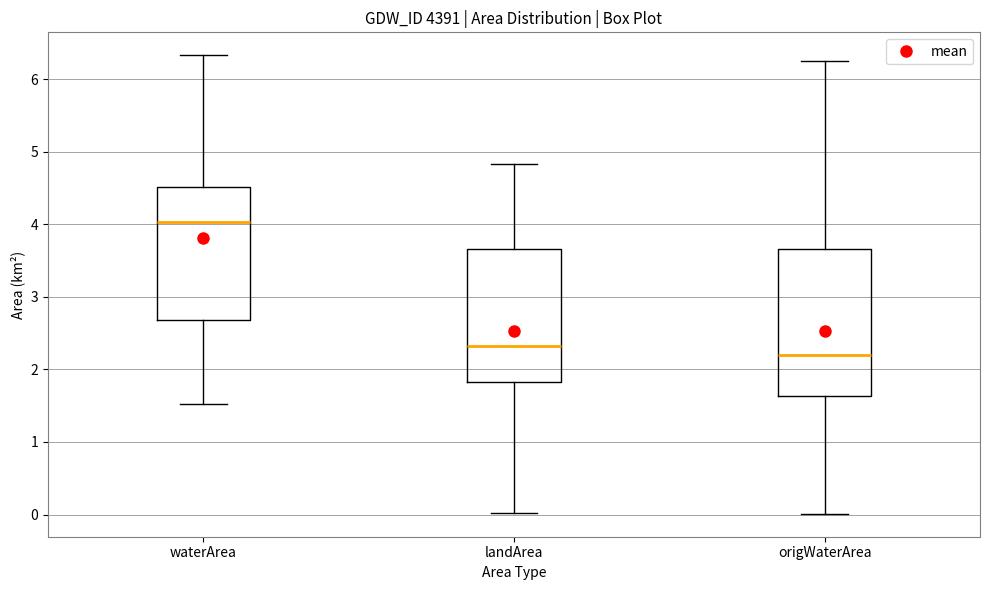

Which box is the tallest, from its lower edge to its upper edge?

origWaterArea